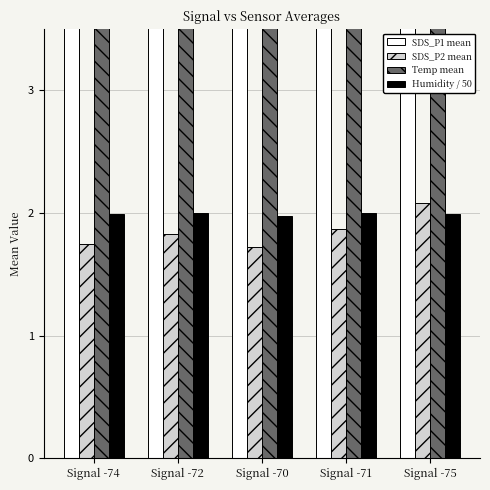

What is the sum of the Humidity / 50 values at Signal -75 and Signal -72?

4.0